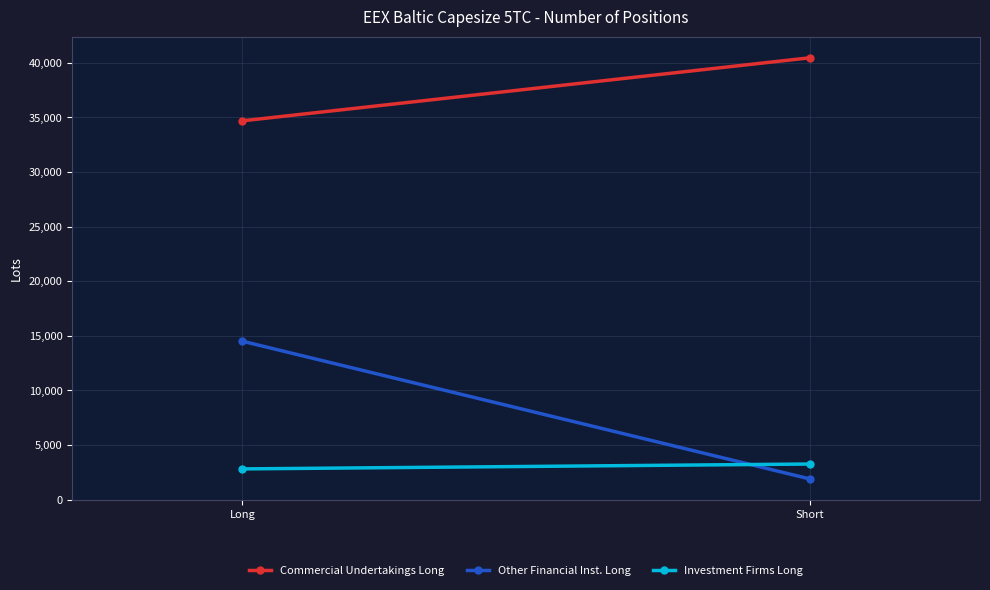

At which category is the sum across all series the highest?

Long